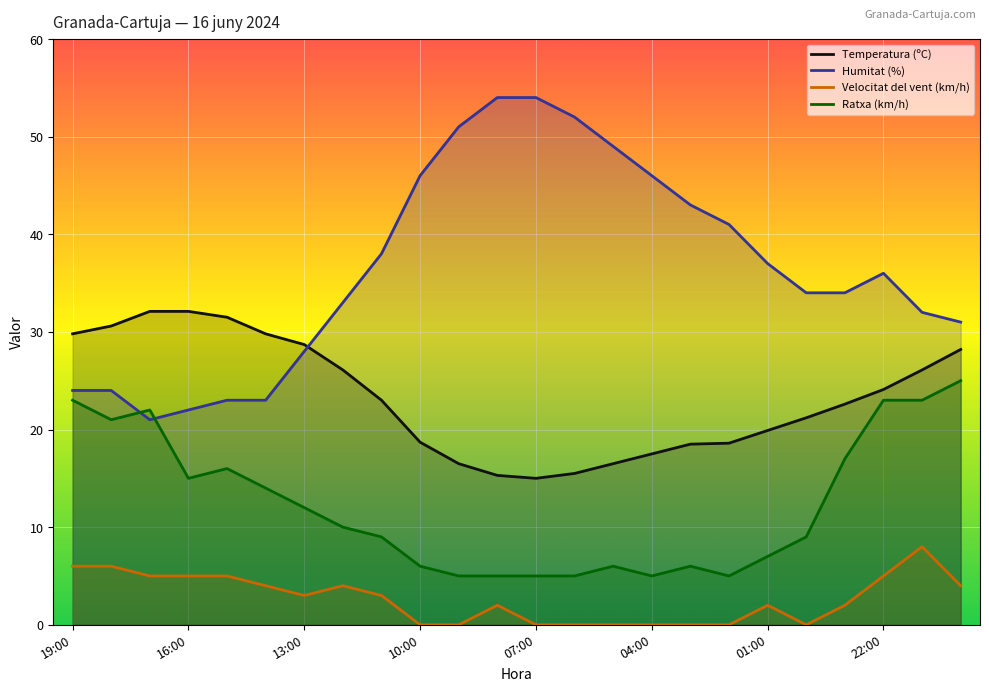

The Ratxa (km/h) series shows 24.1 at 07:00. True or false?

False